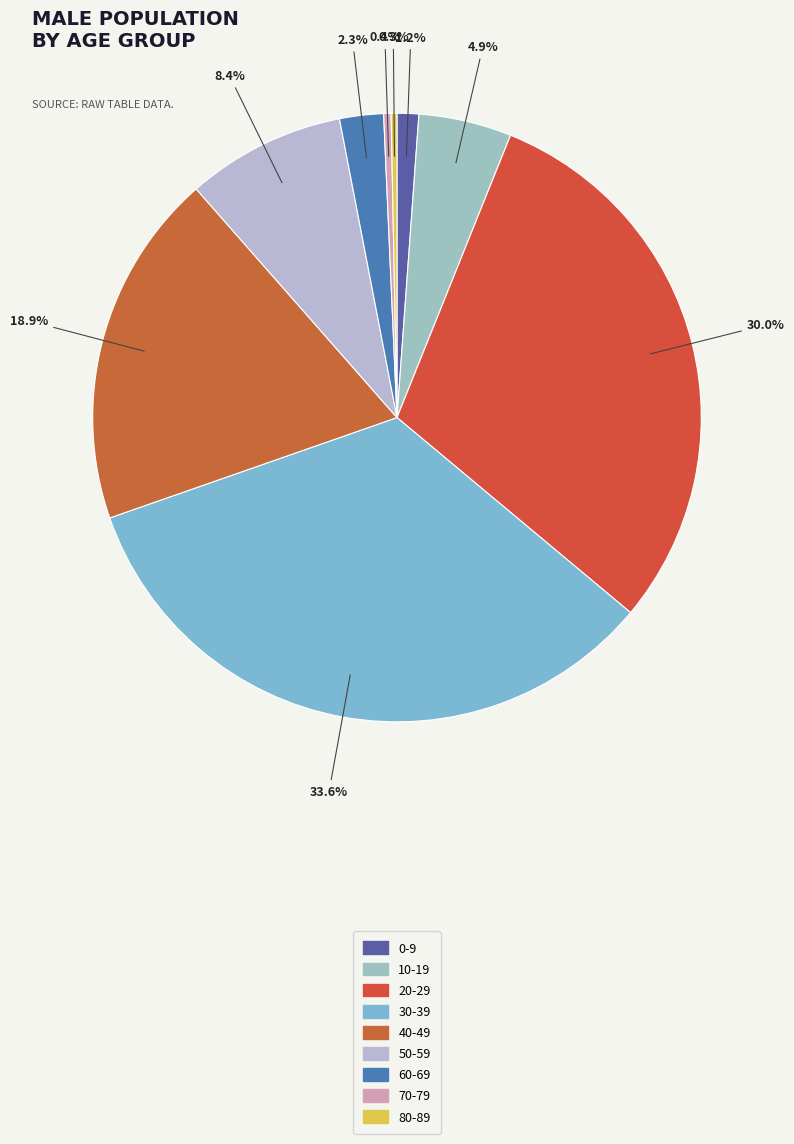

Does any single category account for the majority?

No